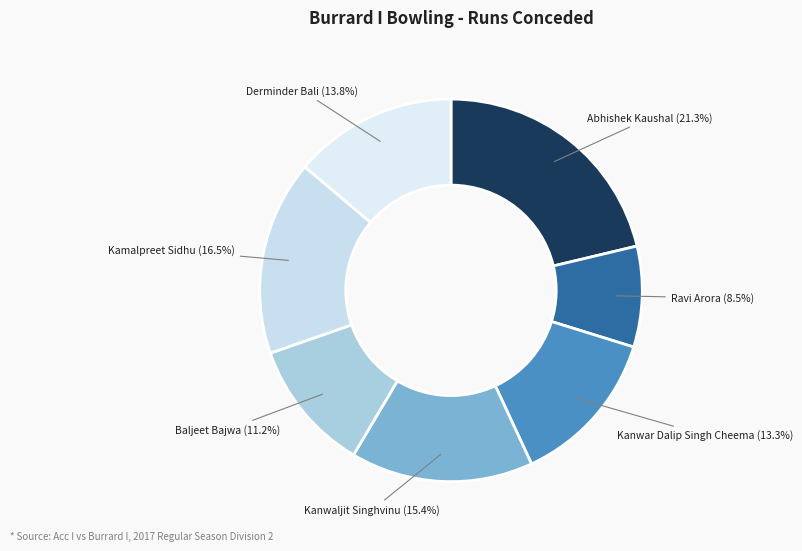

How many segments does this pie chart have?

7